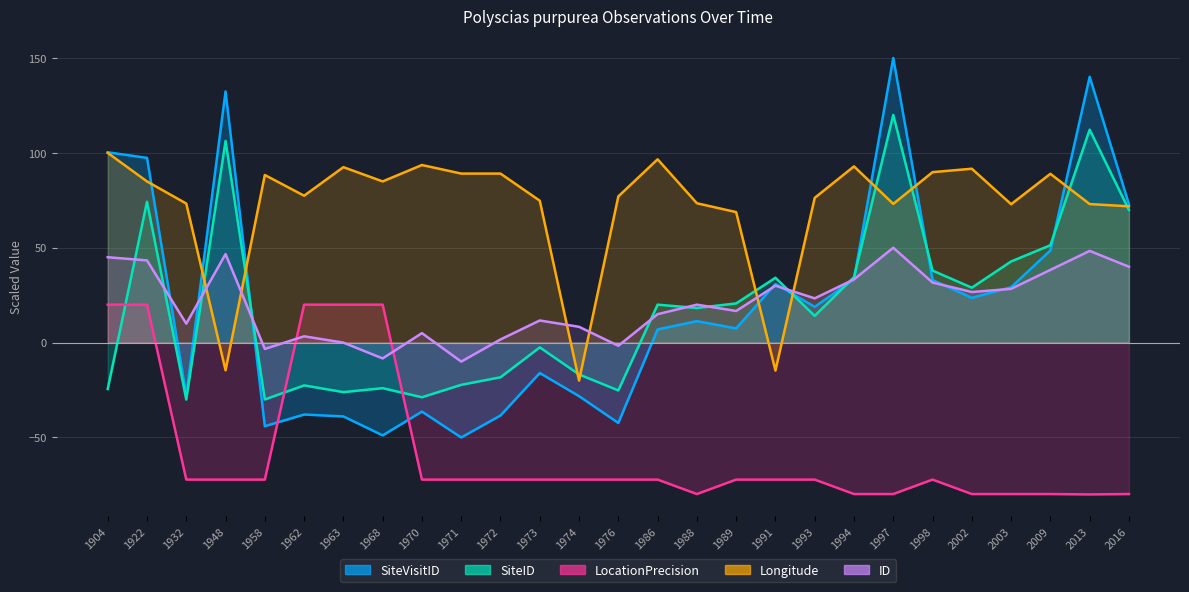

What is the sum of the SiteVisitID values at 1971 and 1963?

-88.9